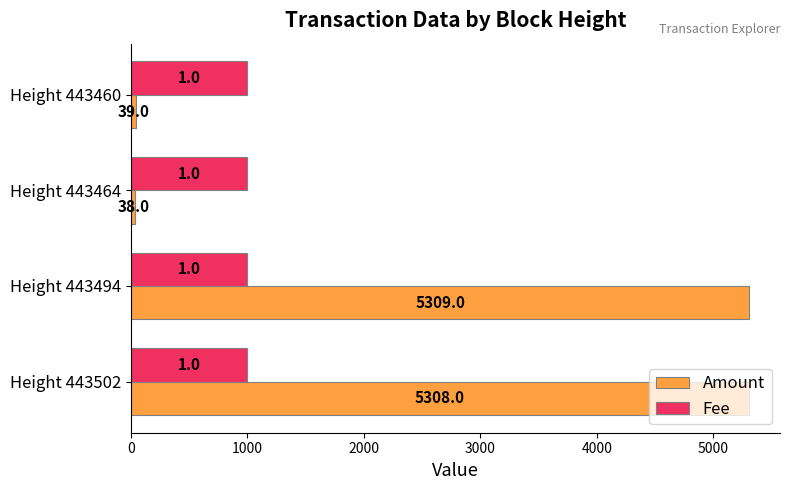

Where is Amount nearest to the value 2673?

Height 443460